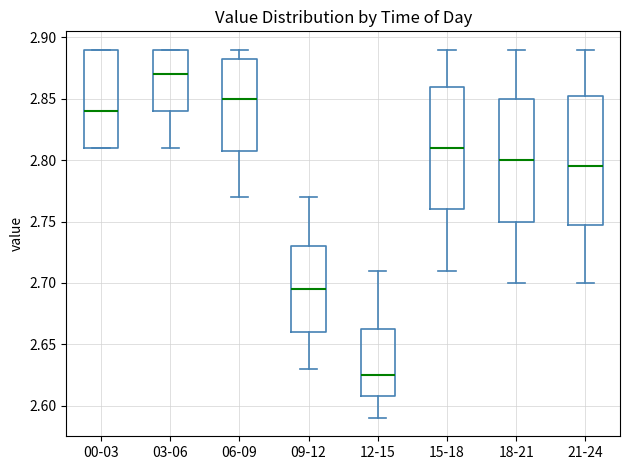

Reading left to right, transcribe this box plot: for each box, give where its median line is, the range the box spans, and where its two whiskers end, as read against the y-axis. The values are not printed on the chart, so give them approximately, as read against the axis.

00-03: median 2.840, box 2.810 to 2.890, whiskers 2.810 to 2.890
03-06: median 2.870, box 2.840 to 2.890, whiskers 2.810 to 2.890
06-09: median 2.850, box 2.810 to 2.885, whiskers 2.770 to 2.890
09-12: median 2.695, box 2.660 to 2.730, whiskers 2.630 to 2.770
12-15: median 2.625, box 2.610 to 2.665, whiskers 2.590 to 2.710
15-18: median 2.810, box 2.760 to 2.860, whiskers 2.710 to 2.890
18-21: median 2.800, box 2.750 to 2.850, whiskers 2.700 to 2.890
21-24: median 2.795, box 2.750 to 2.855, whiskers 2.700 to 2.890